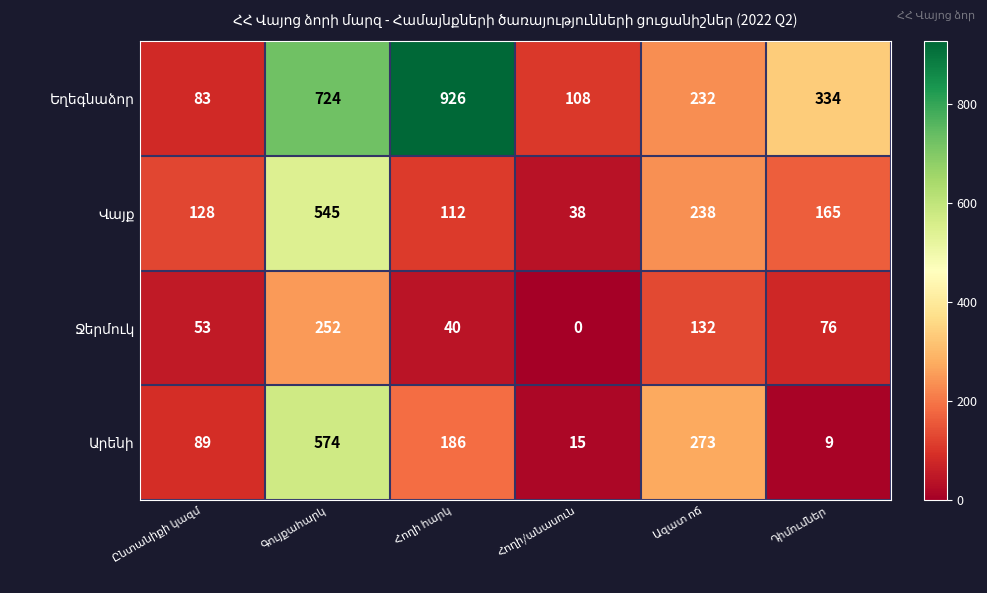

At Հողի/անասուն, list the series in order from smallest to largest.

Ջերմուկ, Արենի, Վայք, Եղեգնաձոր